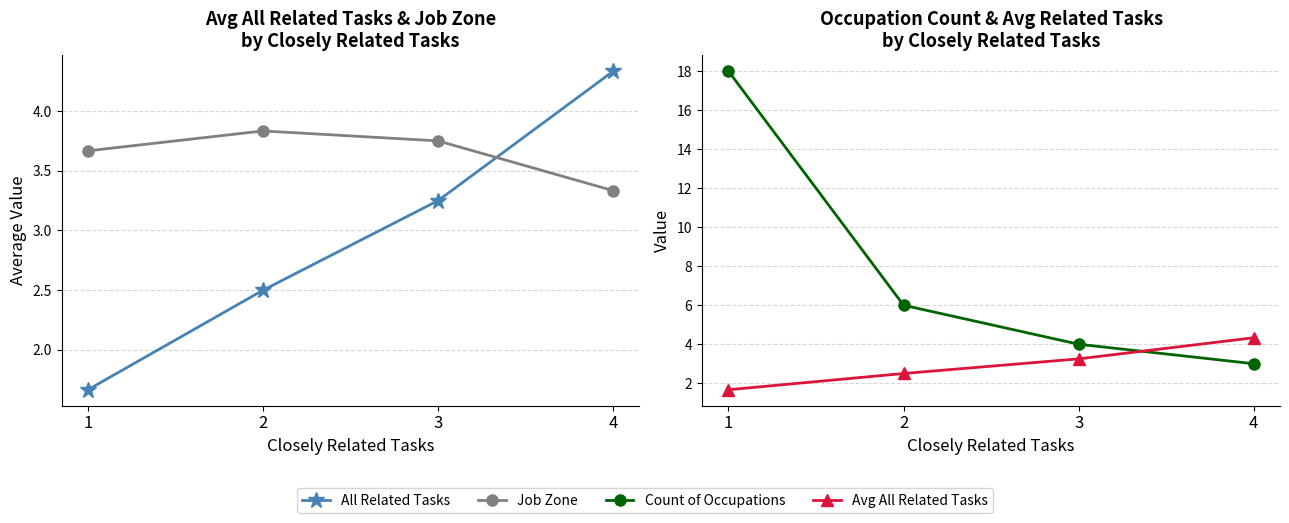

True or false: Avg All Related Tasks has a value of 2.9 at 1.

False